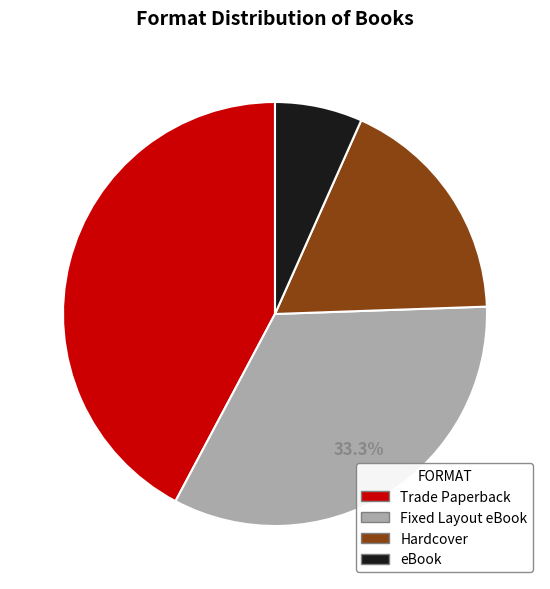

To the nearest percent, what is the combined percentage of eBook and Hardcover?

24%